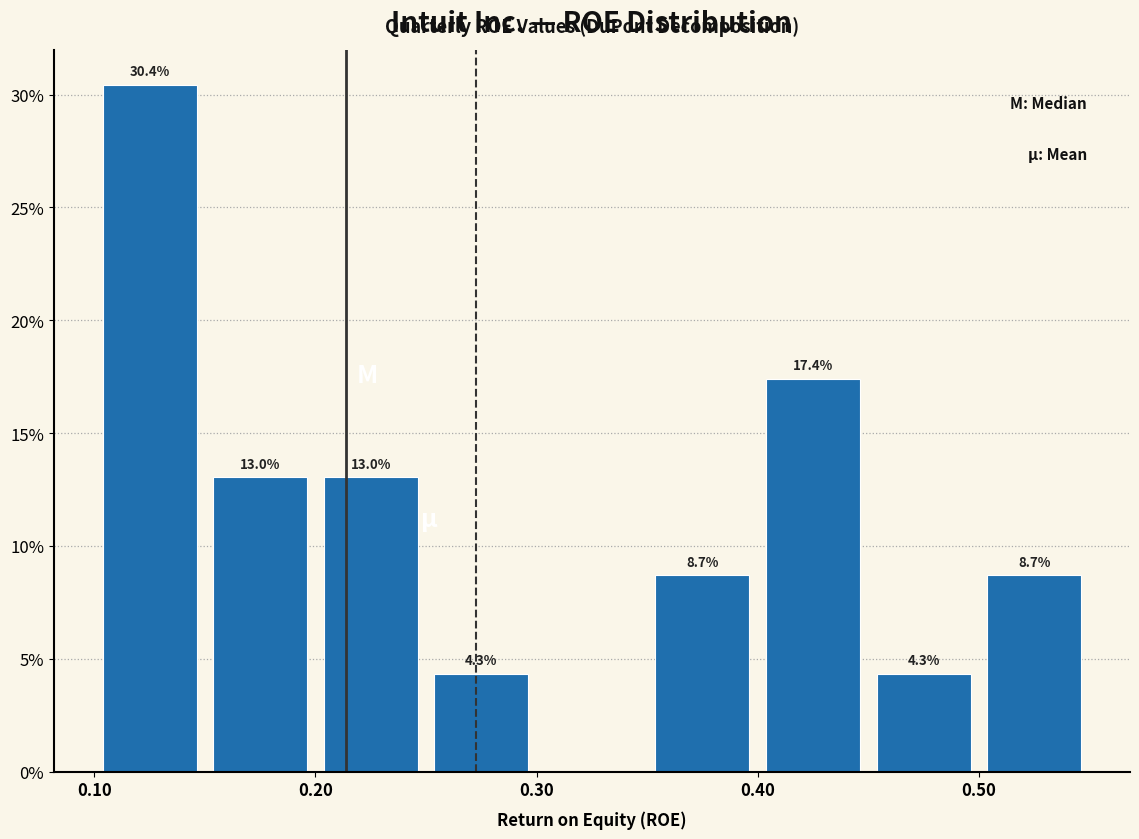

Which range on the x-axis has the tallest bar?

0.10 to 0.15